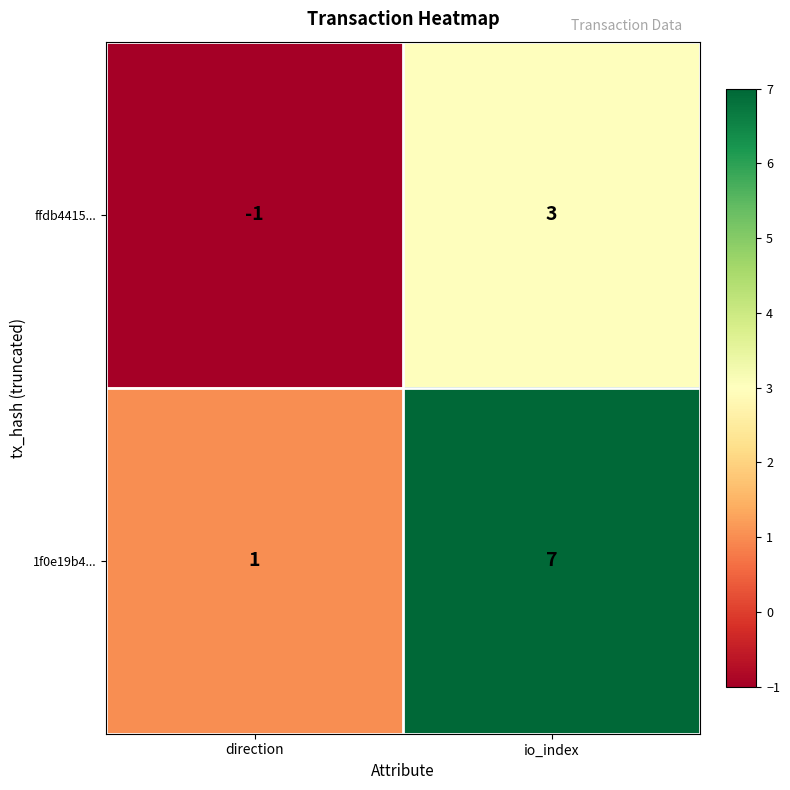

What is the difference between the 1f0e19b4... values at direction and io_index?

6